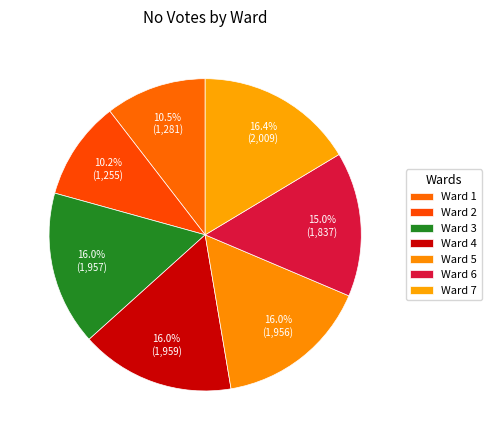

Count the number of slices in the pie.

7